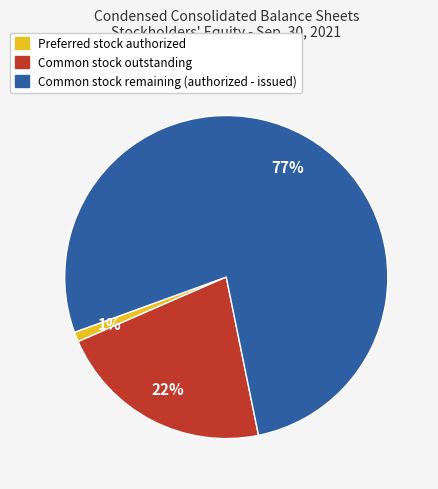

To the nearest percent, what is the difference between the largest and smallest slice percentages?

76%